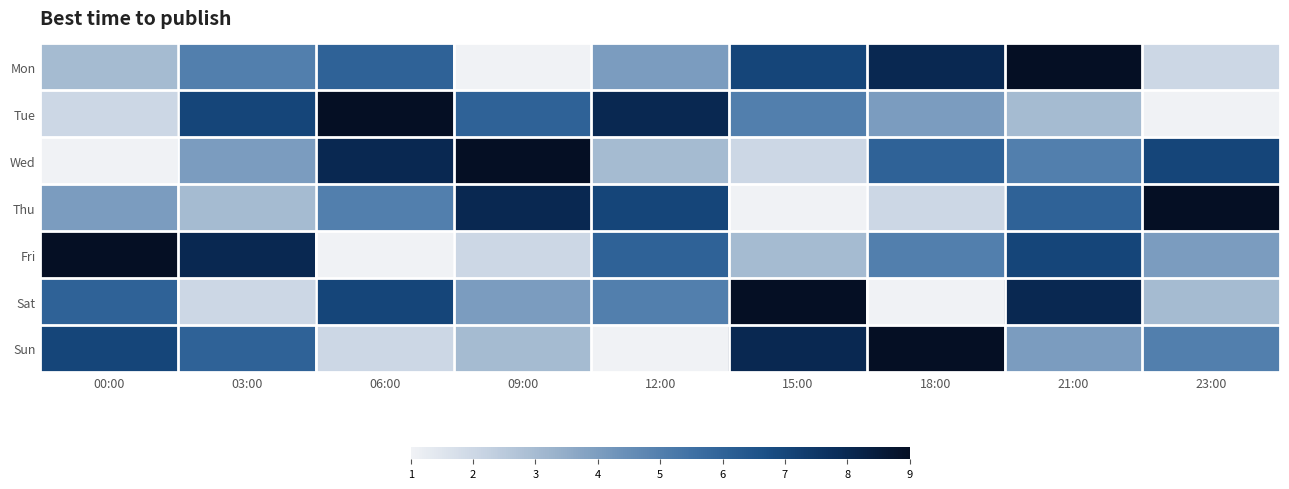

Which has a higher value, 21:00 or 03:00?

21:00